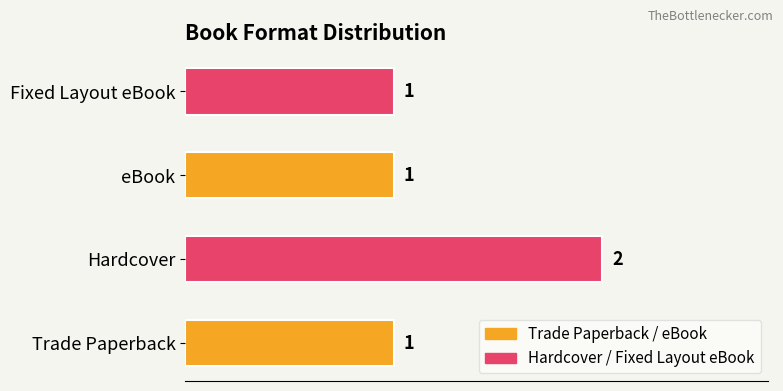

Which category has the highest value across all series?

Hardcover